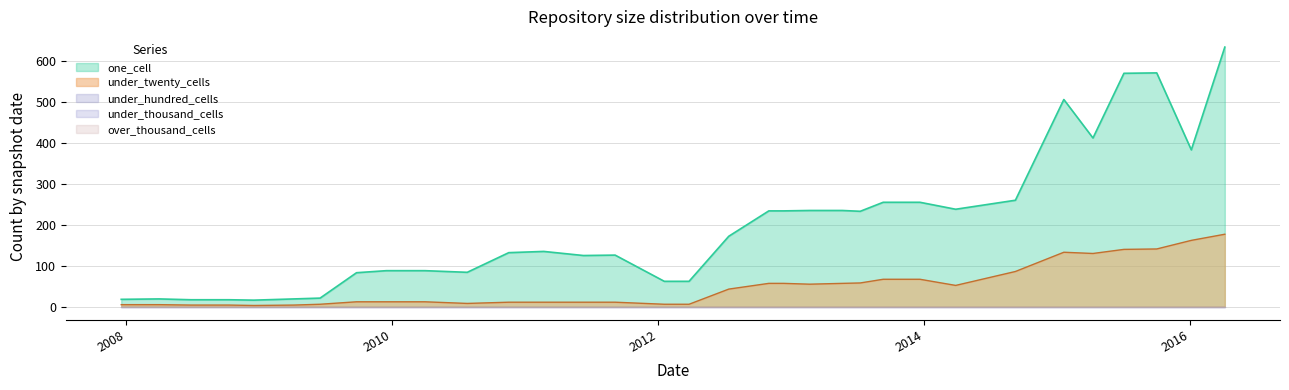

At how many categories does at least one series exceed 67?

24